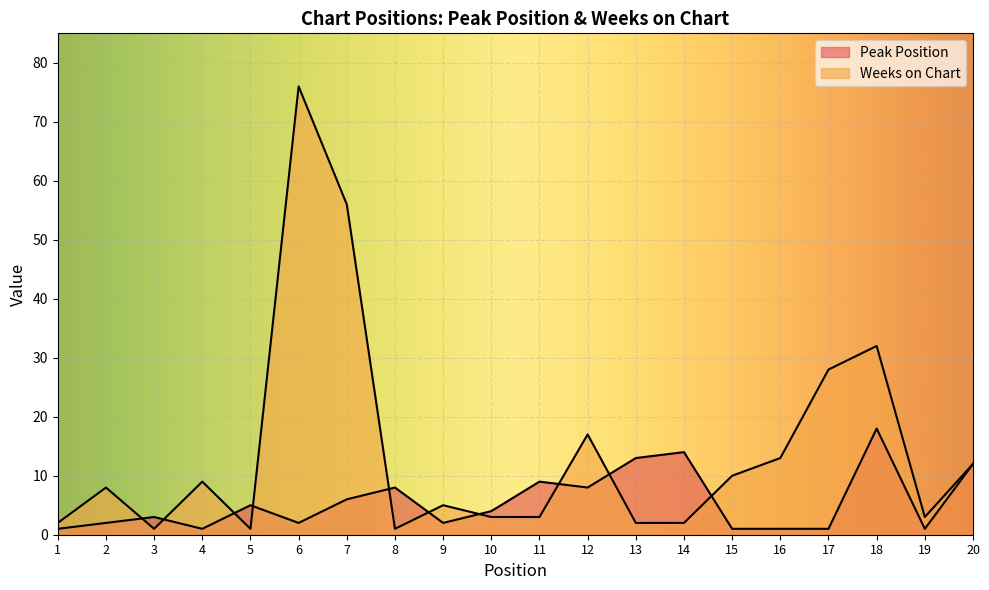

Count the number of categories in the chart.

20